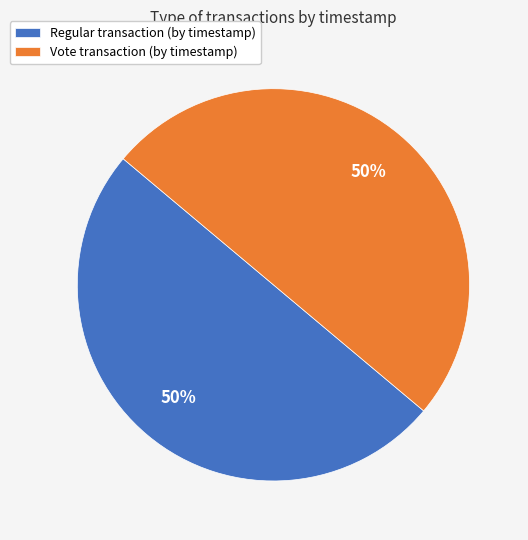

To the nearest percent, what portion does Regular represent?

50%